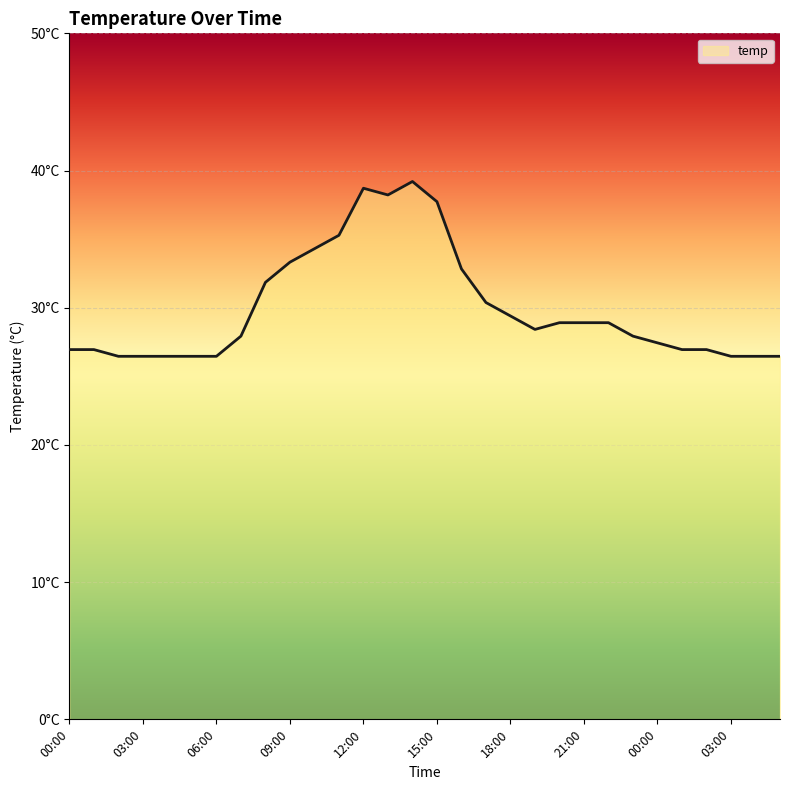

What is the maximum value shown in the chart?

39.2